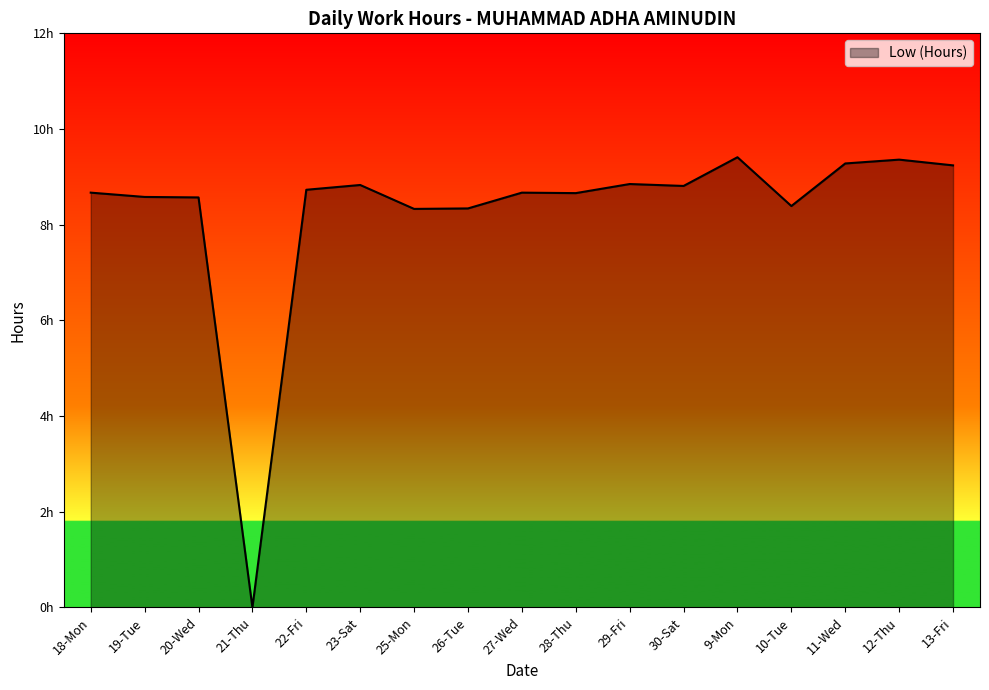

Which category has the lowest value across all series?

21-Thu